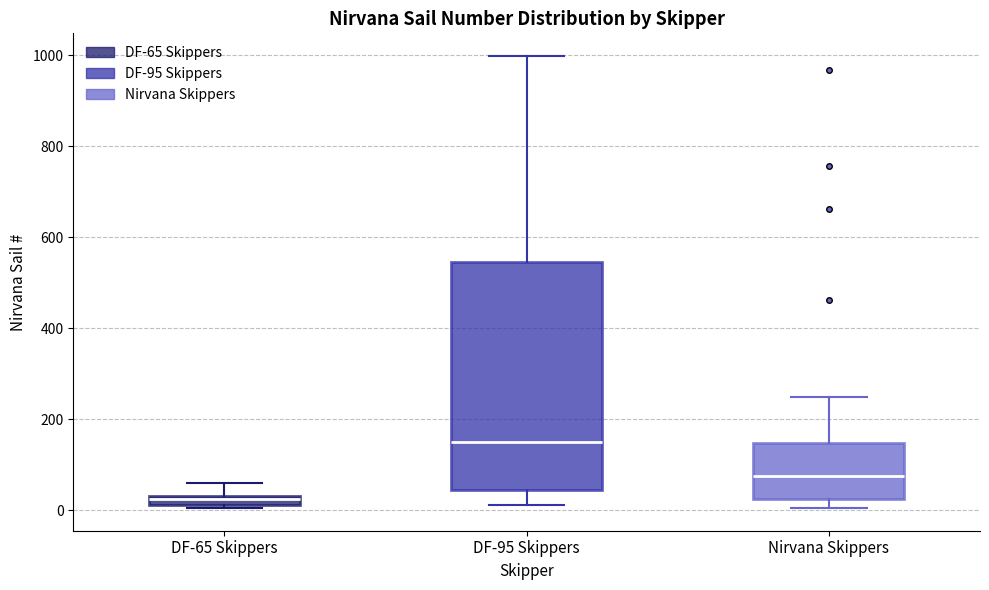

Where is the upper edge of the box for DF-65 Skippers on the y-axis? The values are not printed on the chart, so give them approximately, as read against the axis.

40